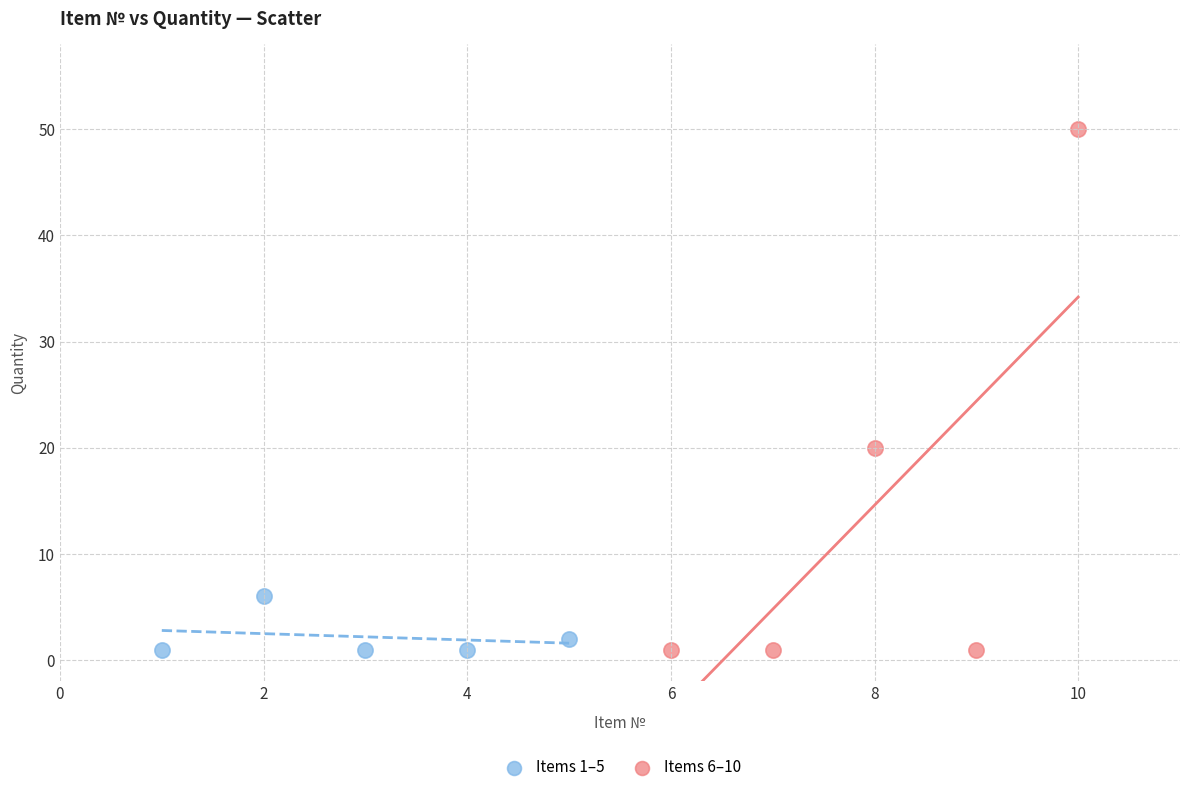

Which series reaches the maximum Y coordinate?

Items 6–10